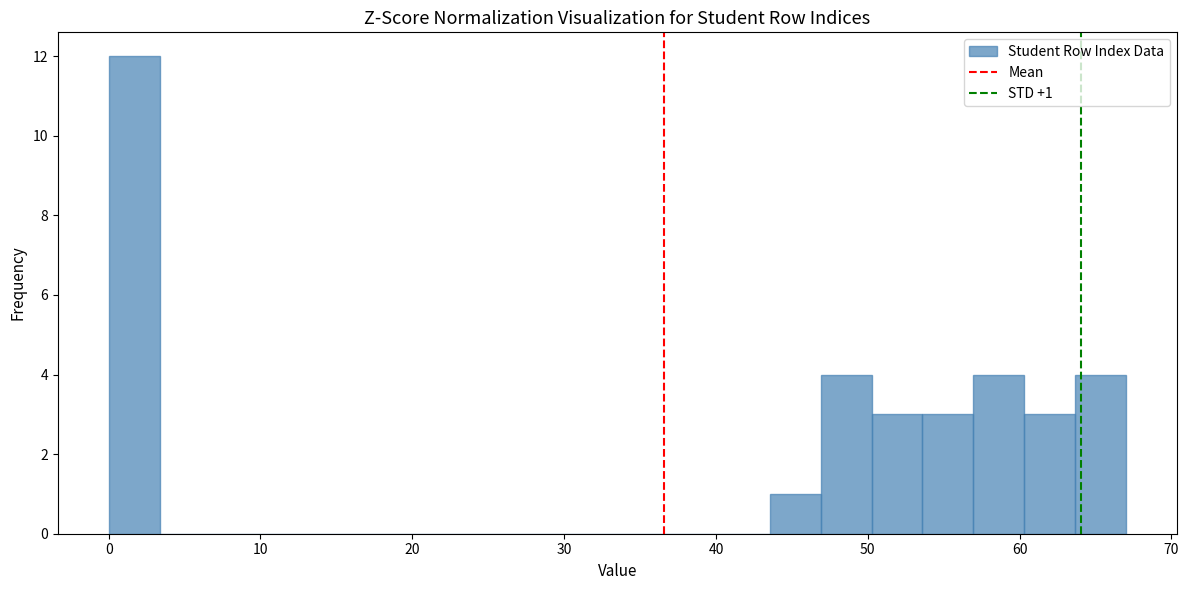

Read against the x-axis, roughly where is the centre of the tallest bar?

2